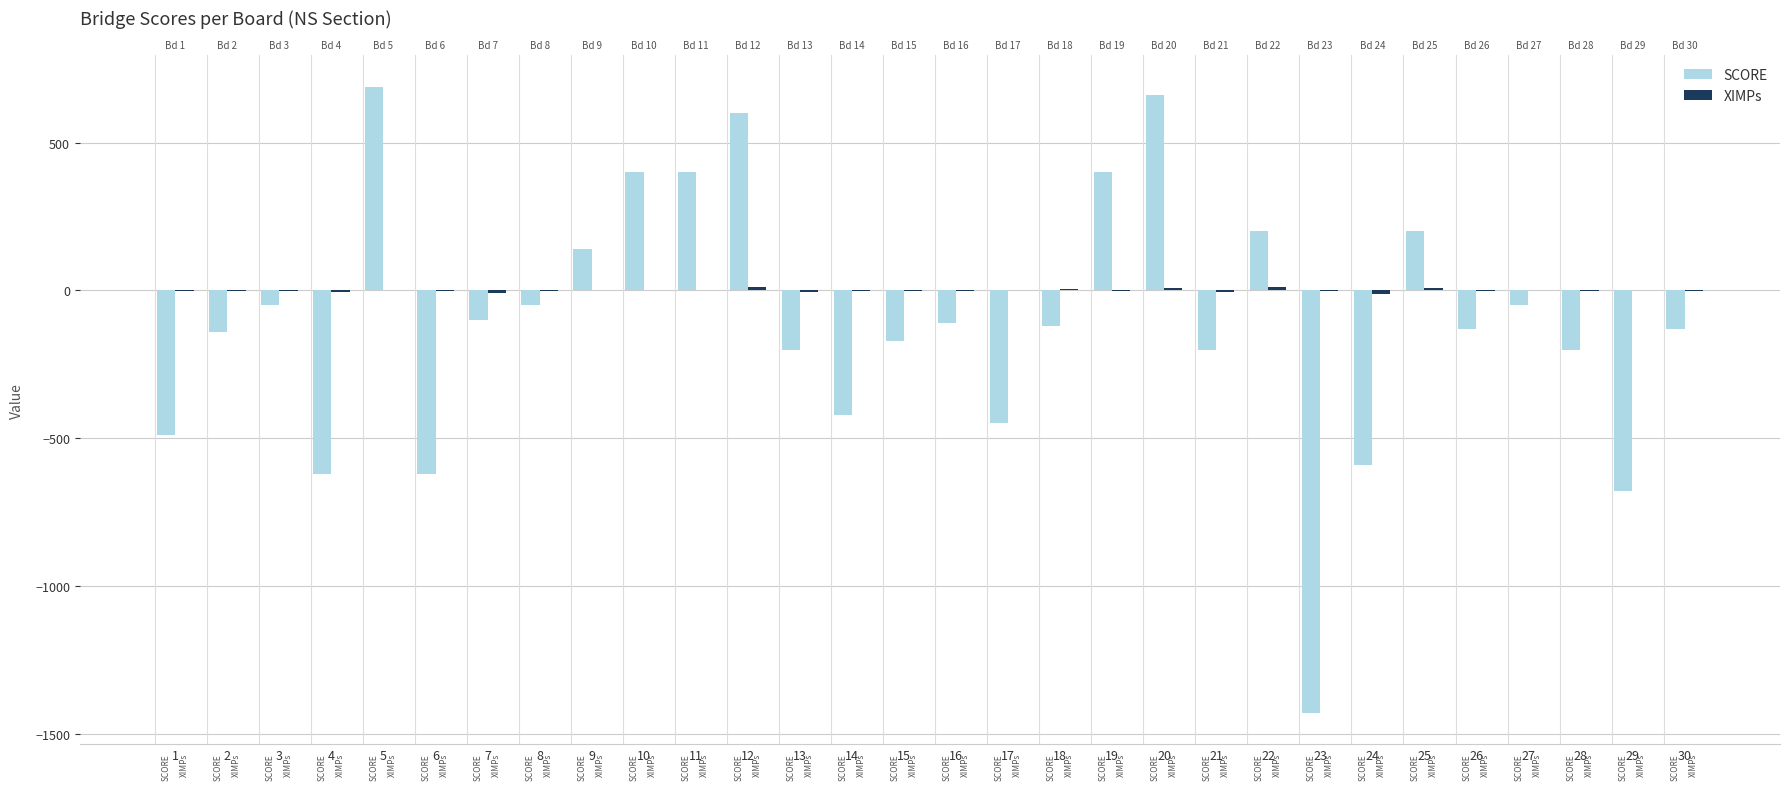

Rank the series by their maximum value, from highest to lowest.

SCORE, XIMPs